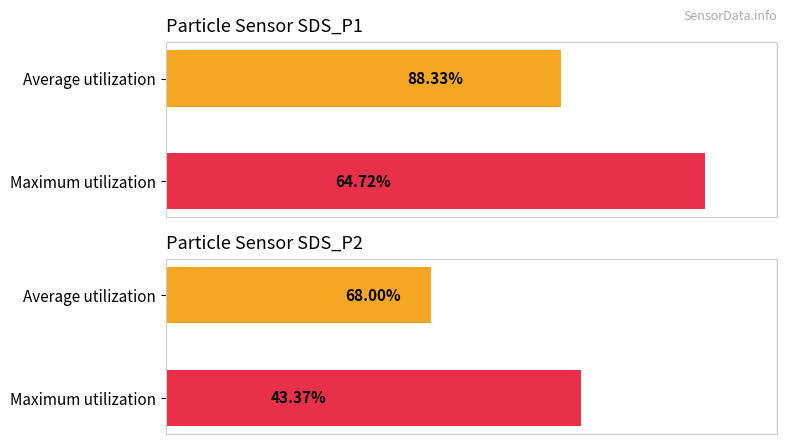

Reading left to right, transcribe all the data shown in this chart.

SDS_P1: 64.7	88.3
SDS_P2: 43.4	68.0